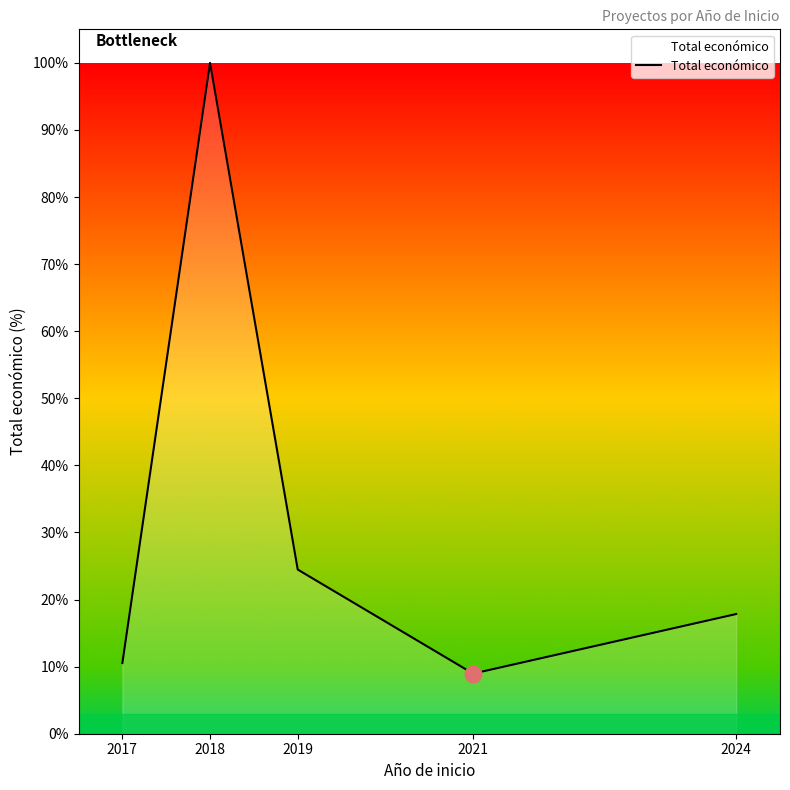

How many lines are shown in the chart?

1